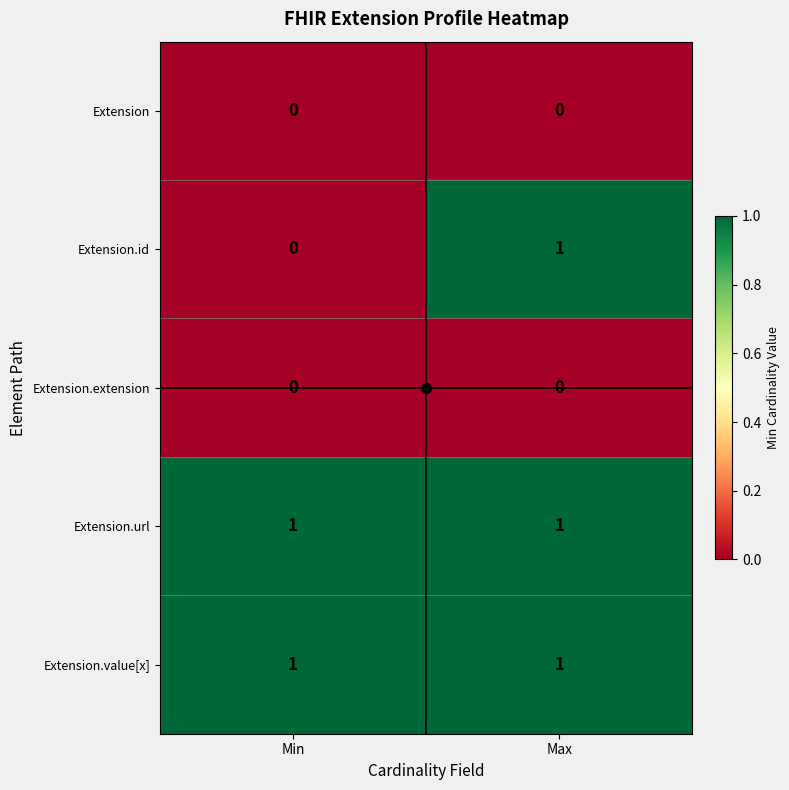

The value of Extension.id at Max is 2. True or false?

False